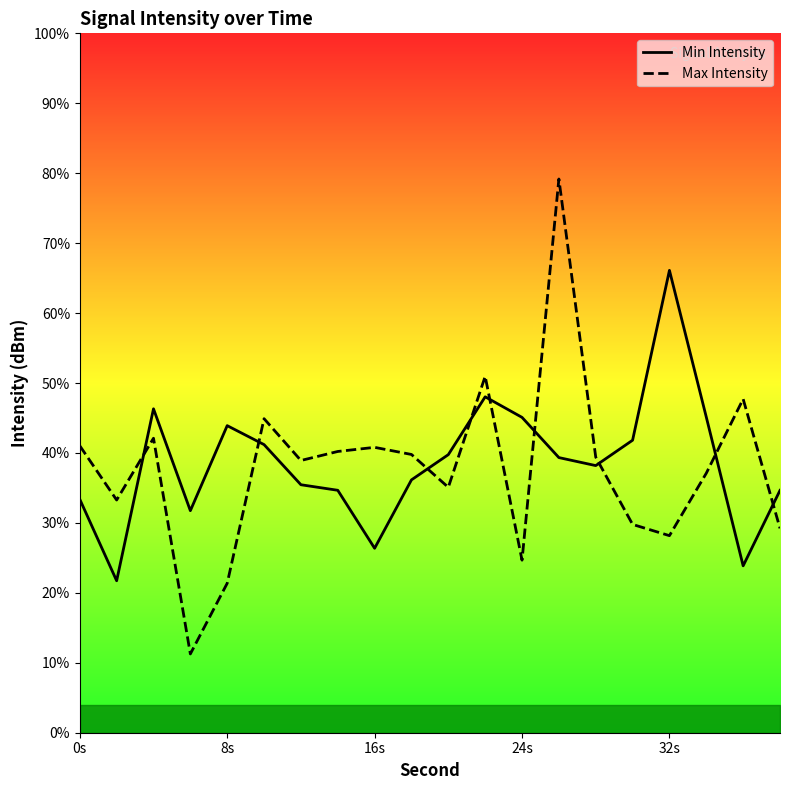

True or false: Min Intensity has more than 1 interior local peaks.

True